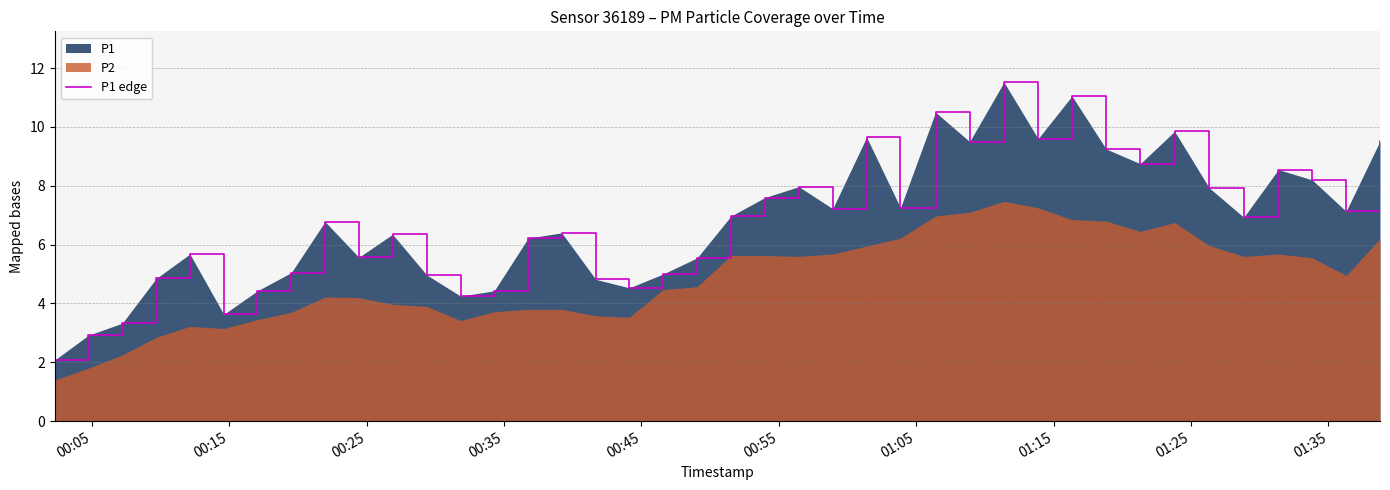

What is the maximum value for P1 edge?

11.5